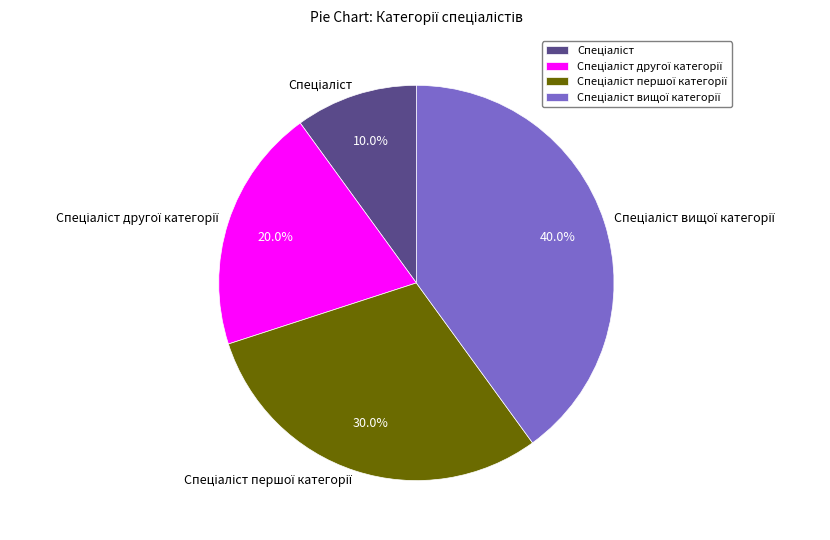

How many segments does this pie chart have?

4